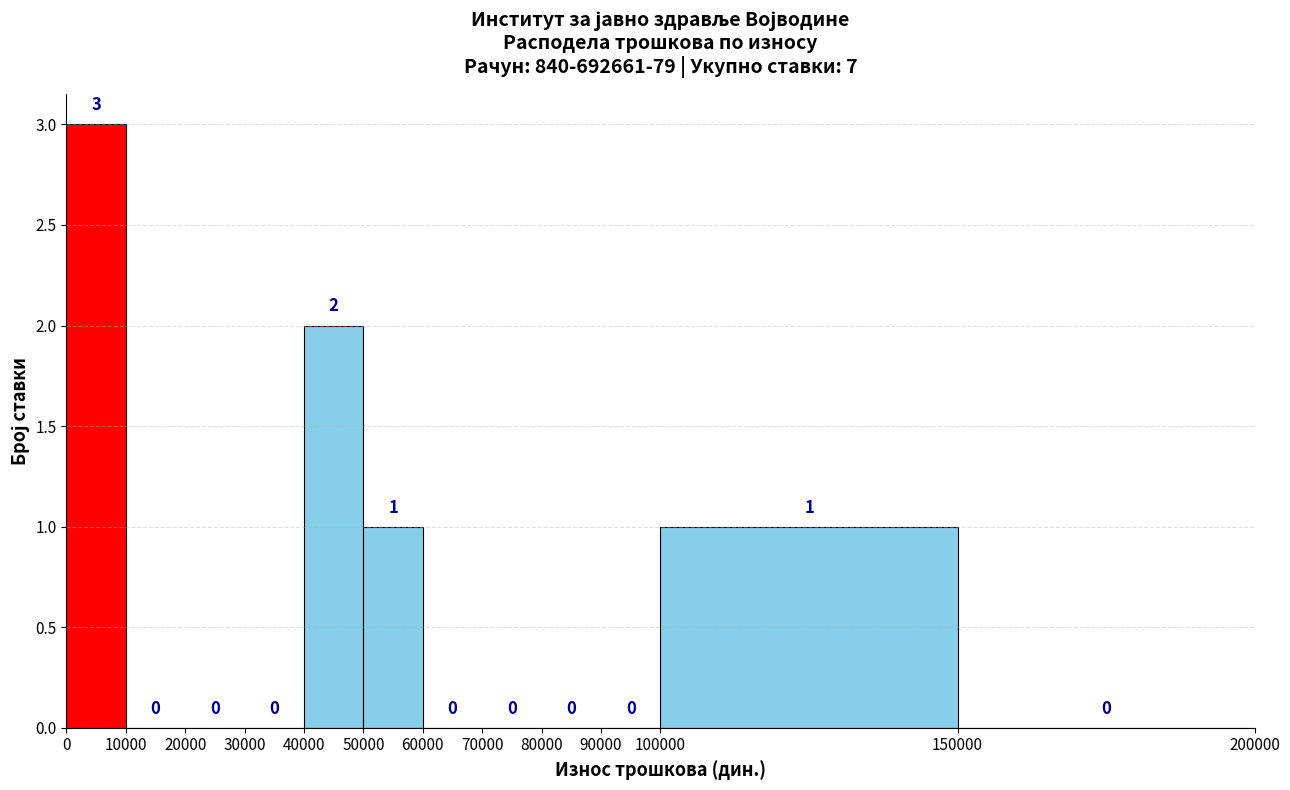

Reading left to right, transcribe this chart: for each bar, give the range it covers on the x-axis and its height.

0 to 10000: 3
10000 to 20000: 0
20000 to 30000: 0
30000 to 40000: 0
40000 to 50000: 2
50000 to 60000: 1
60000 to 70000: 0
70000 to 80000: 0
80000 to 90000: 0
90000 to 100000: 0
100000 to 150000: 1
150000 to 200000: 0